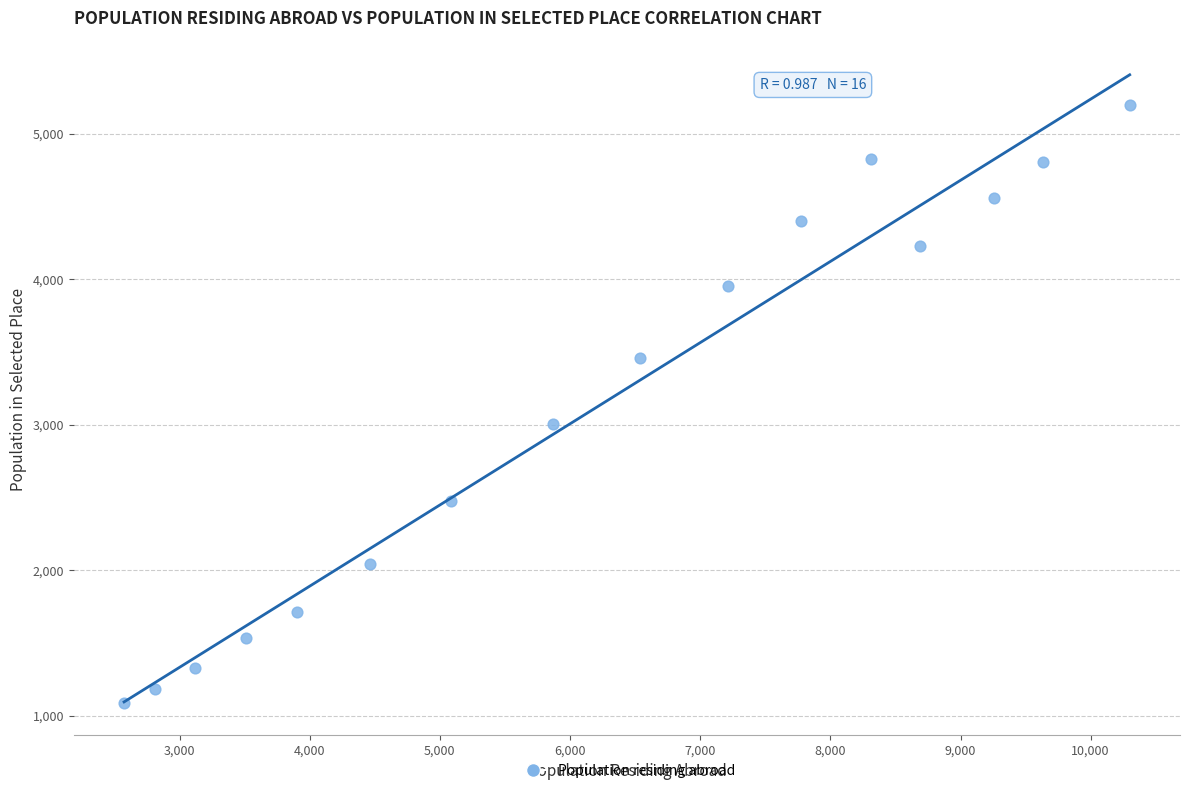

What Y value in the scatter plot is closest to 3140?

3004